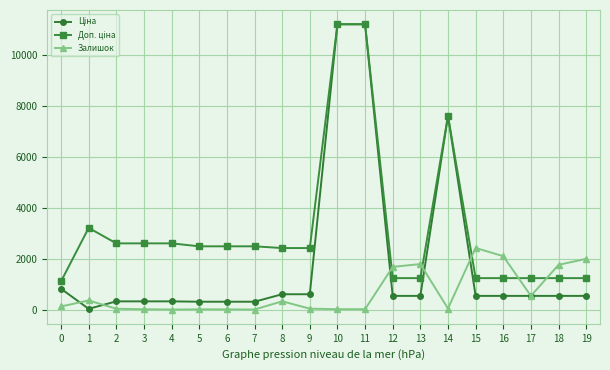

What is the greatest value displayed?

11188.2